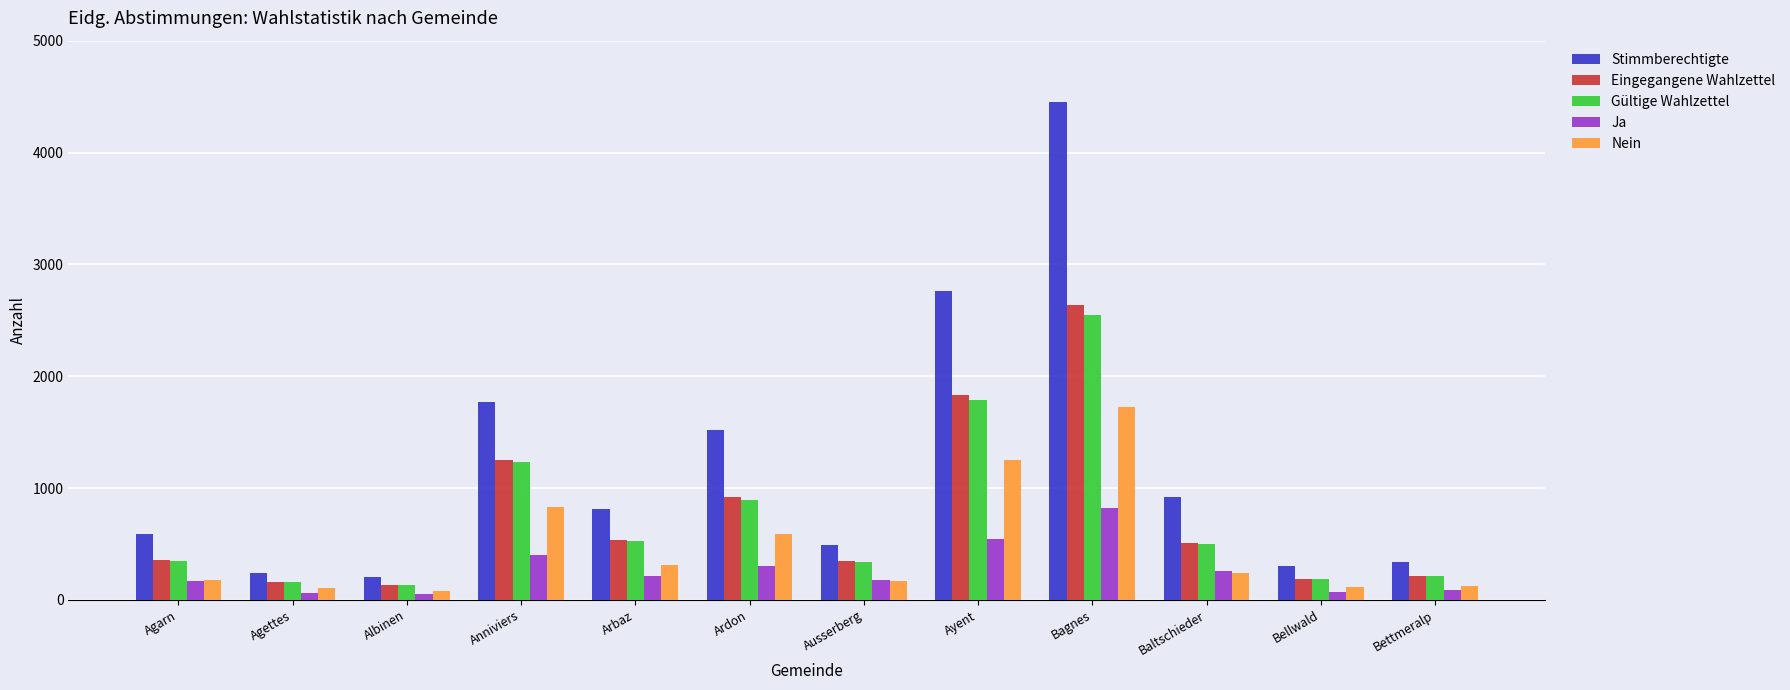

What is the sum of all Ja values?

3157